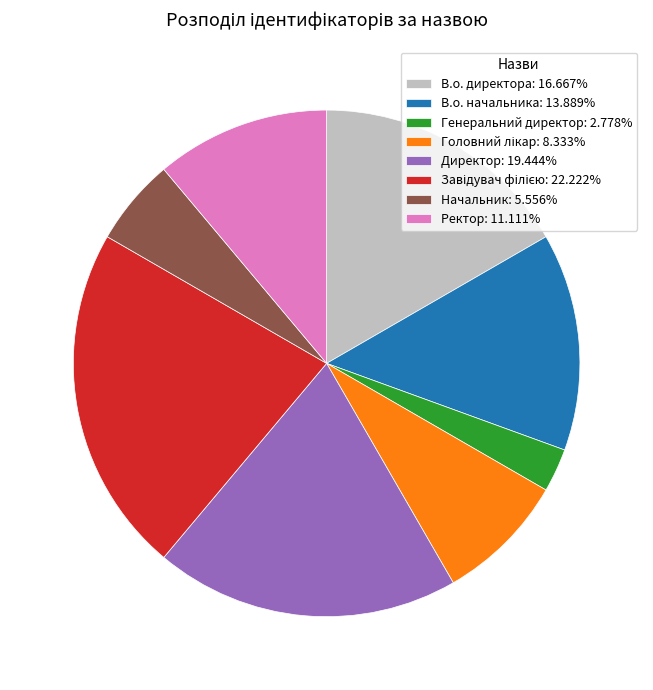

The Ректор slice represents 11% of the pie. True or false?

True